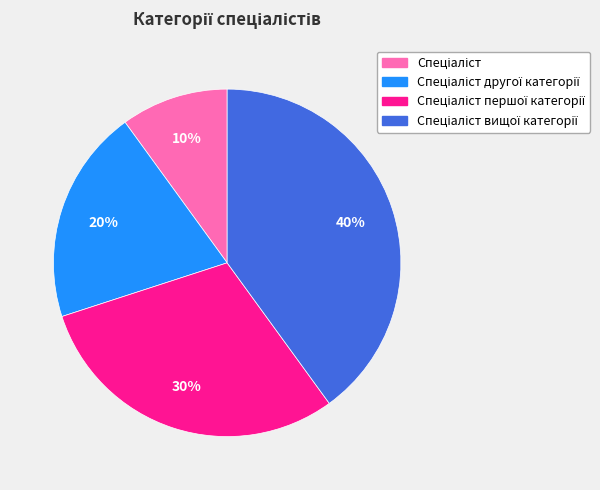

Is there any slice that represents more than half of the pie?

No